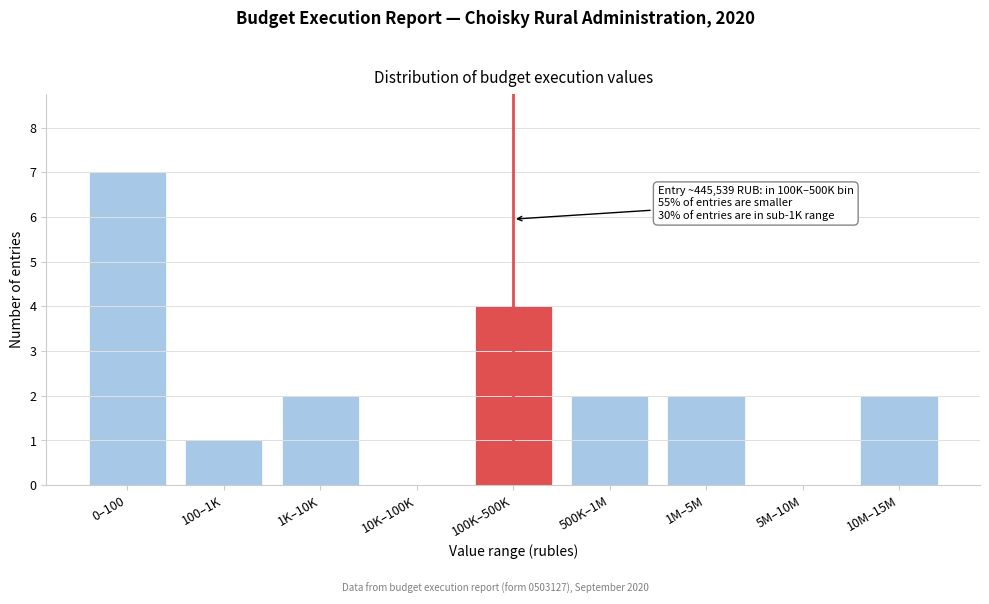

Reading left to right, list all the values displayed in this chart.

0–100=7	100–1K=1	1K–10K=2	10K–100K=0	100K–500K=4	500K–1M=2	1M–5M=2	5M–10M=0	10M–15M=2